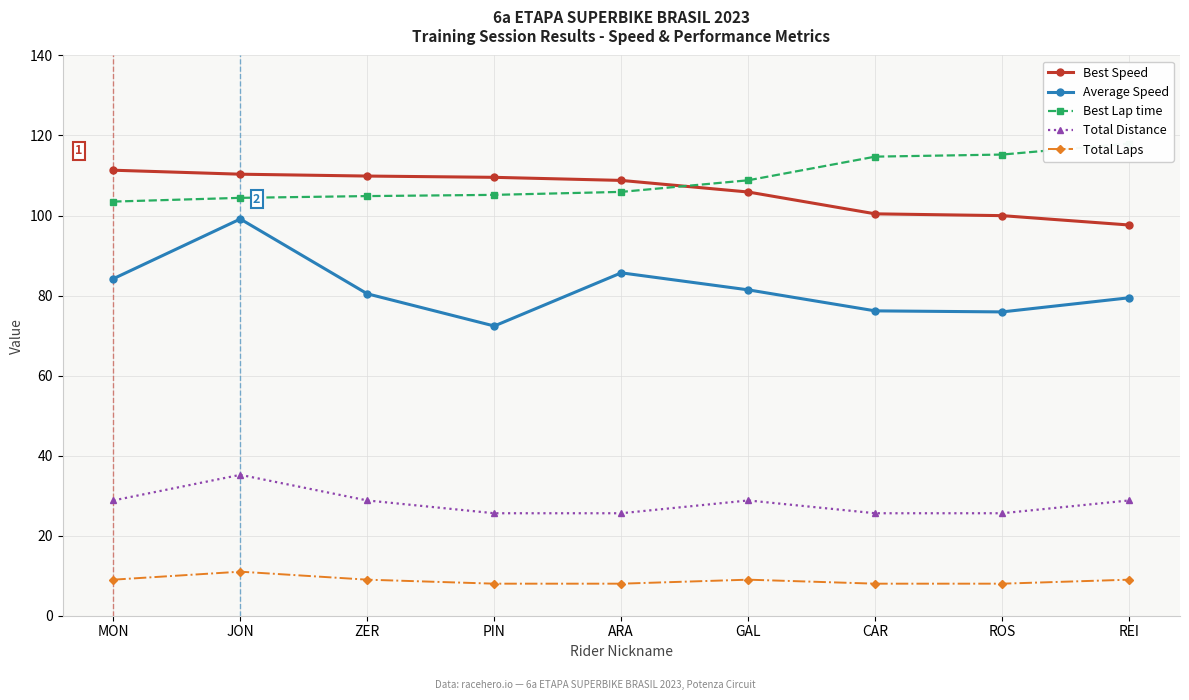

At JON, list the series in order from smallest to largest.

Total Laps, Total Distance, Average Speed, Best Lap time, Best Speed